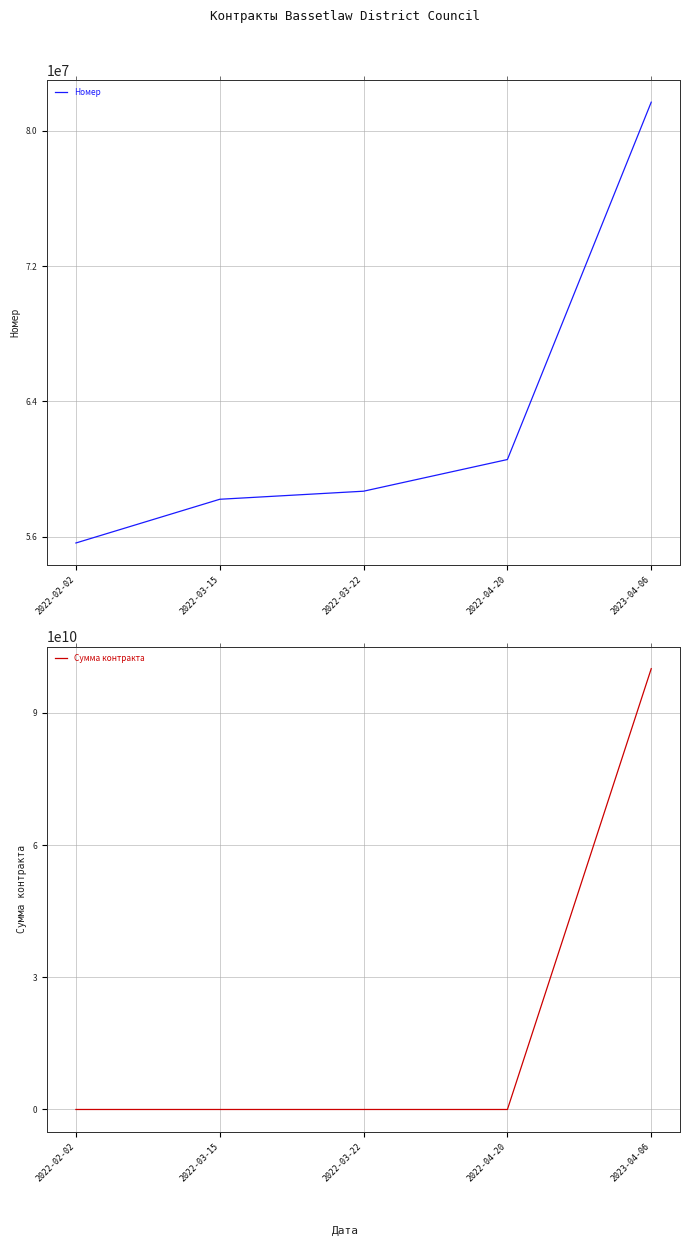

Reading left to right, transcribe all the data shown in this chart.

Номер: 55622129	58207024	58683939	60556986	81686200
Сумма контракта: 374400	50000	630000	50000	100000120000